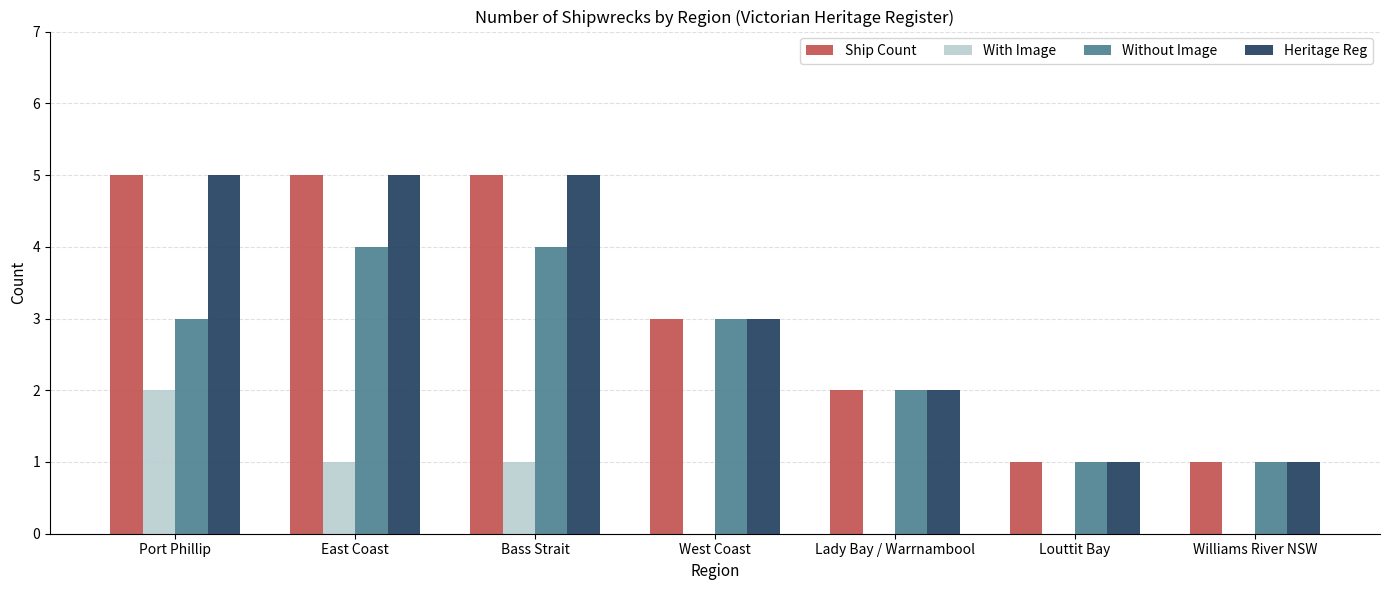

What is the total value across all series at West Coast?

9